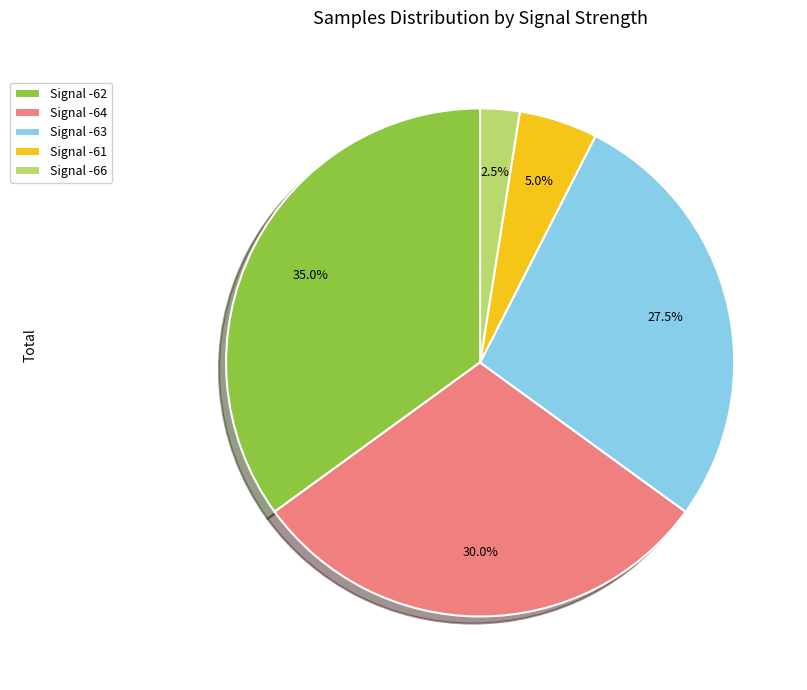

Count the number of slices in the pie.

5